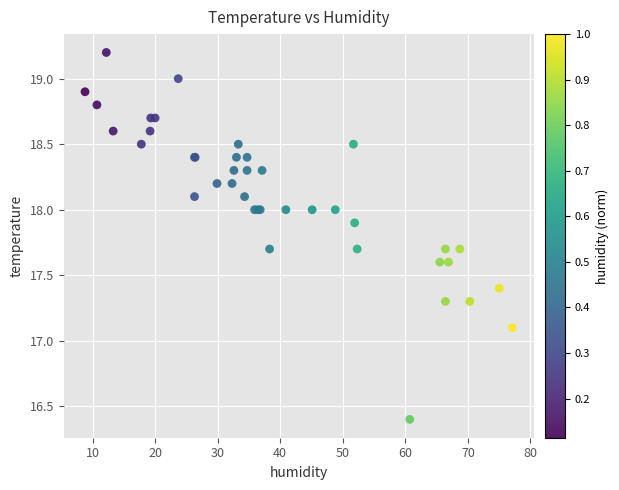

What Y value in the scatter plot is closest to 17?

17.1